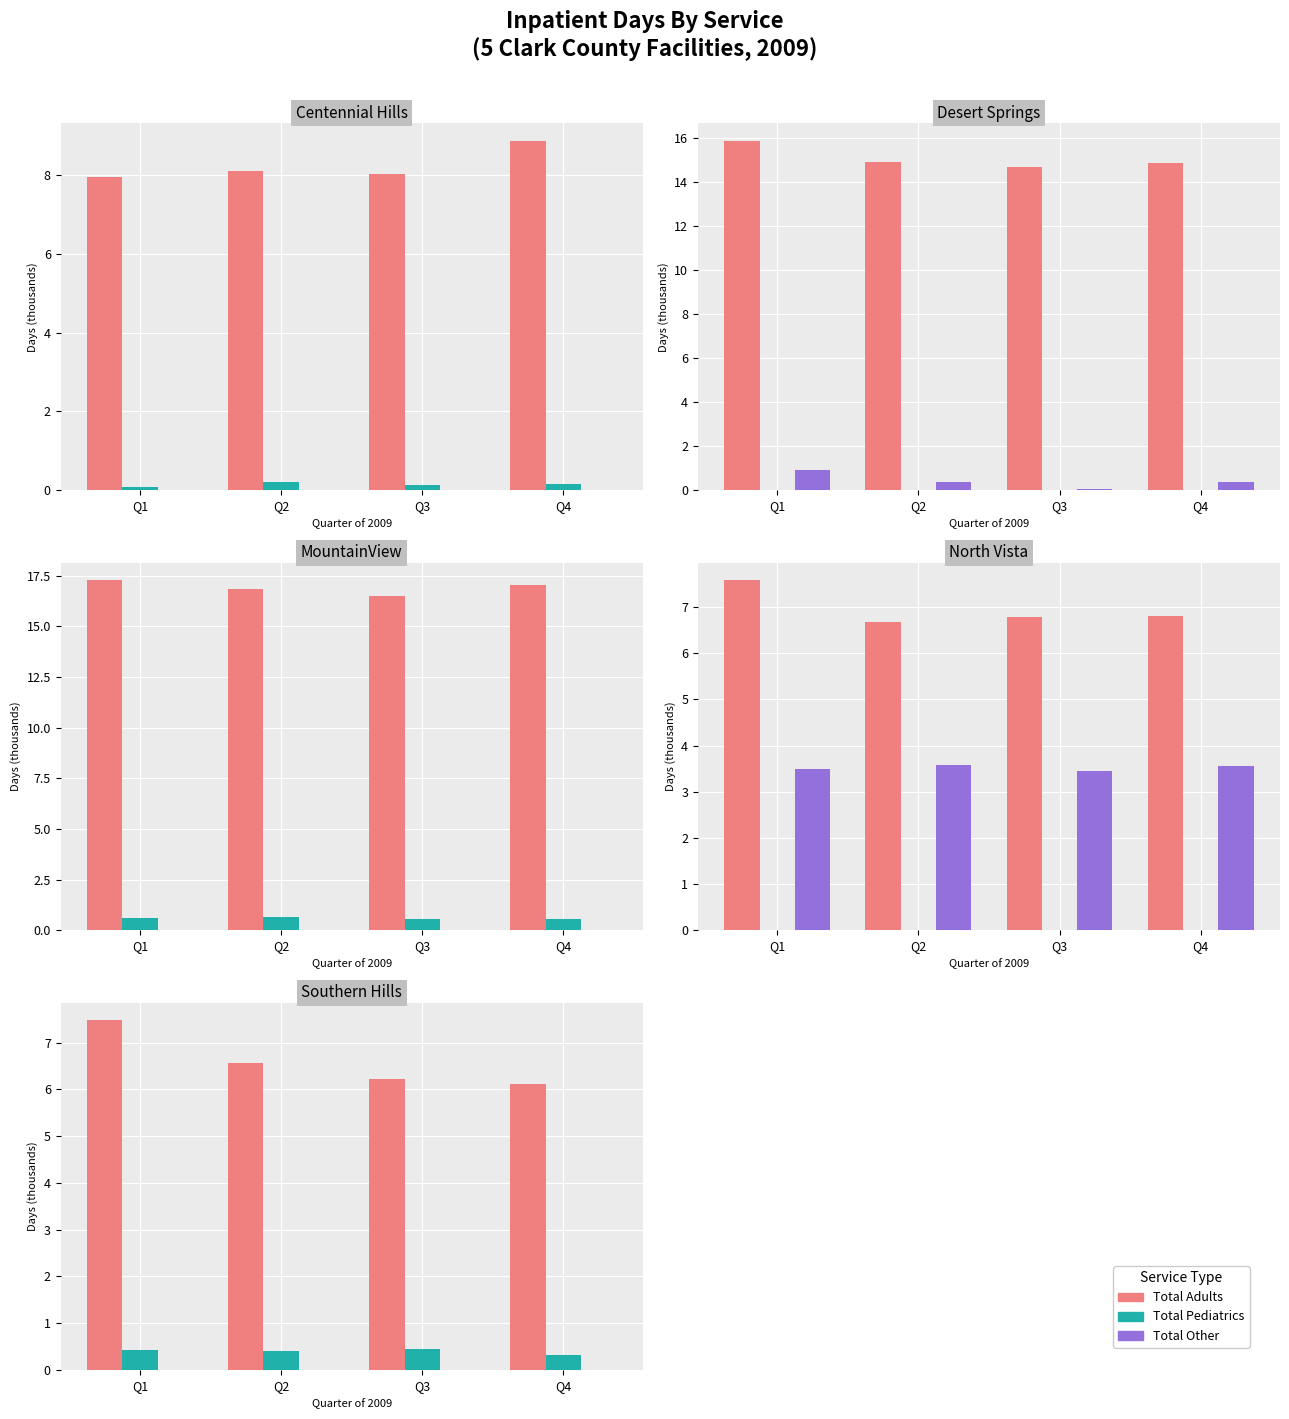

Rank the categories by Total Pediatrics value from lowest to highest.

Q4, Q2, Q1, Q3